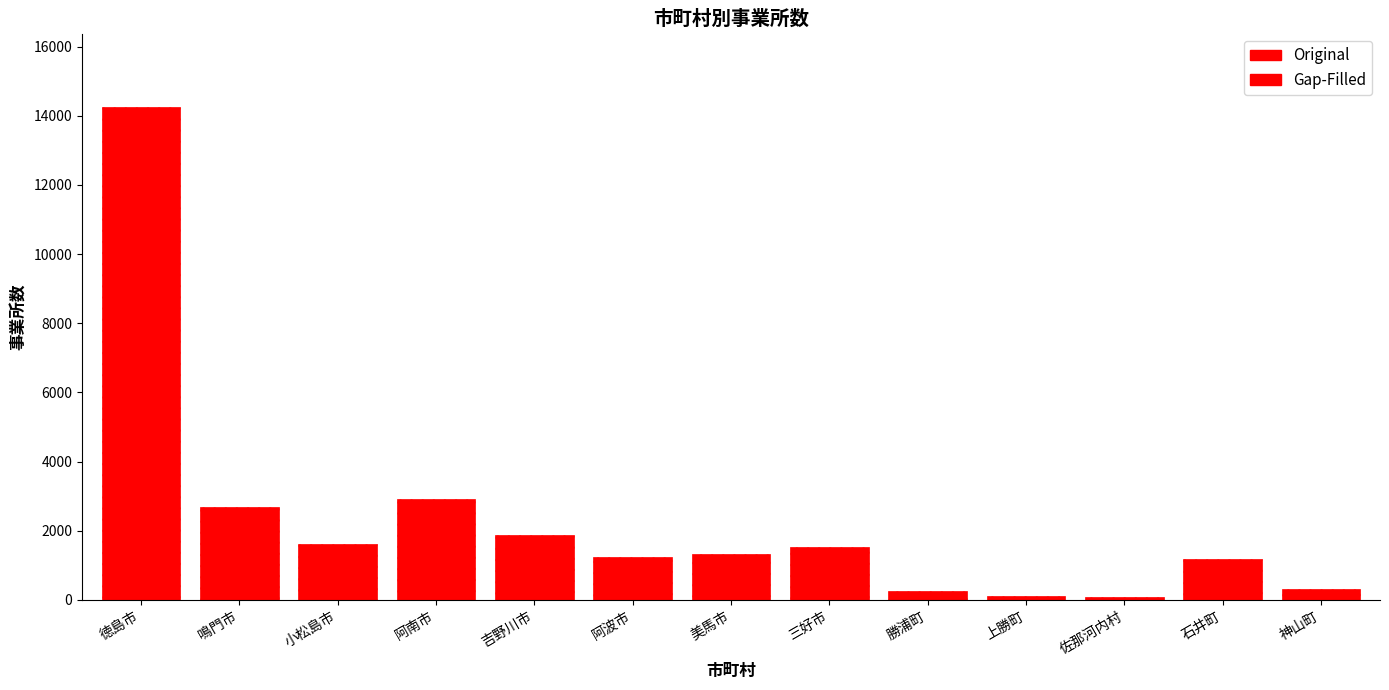

How many data points are less than 1339?

6